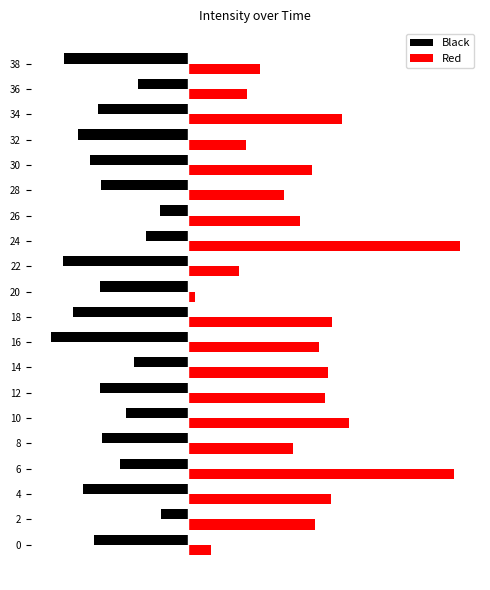

What value does the Black series have at 32?

-9.0